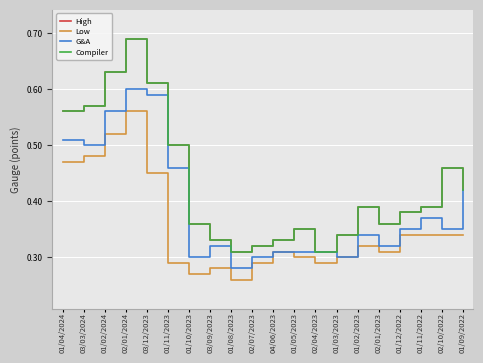

Which label corresponds to the smallest value in the chart?

01/08/2023